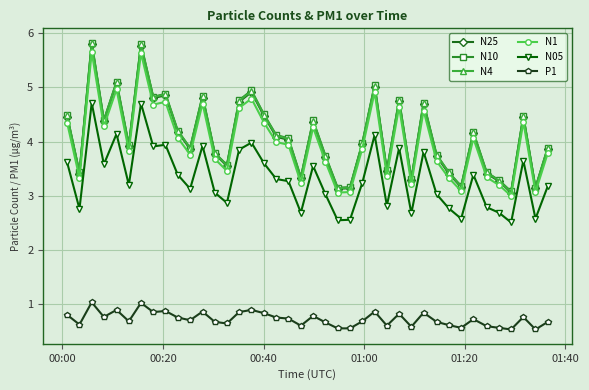

What is the value of the N10 point at the 30th from the left?

4.7